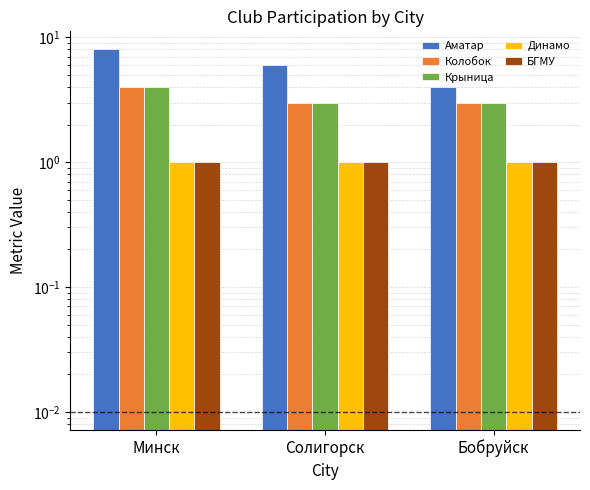

At which label is Динамо closest to 1?

Минск